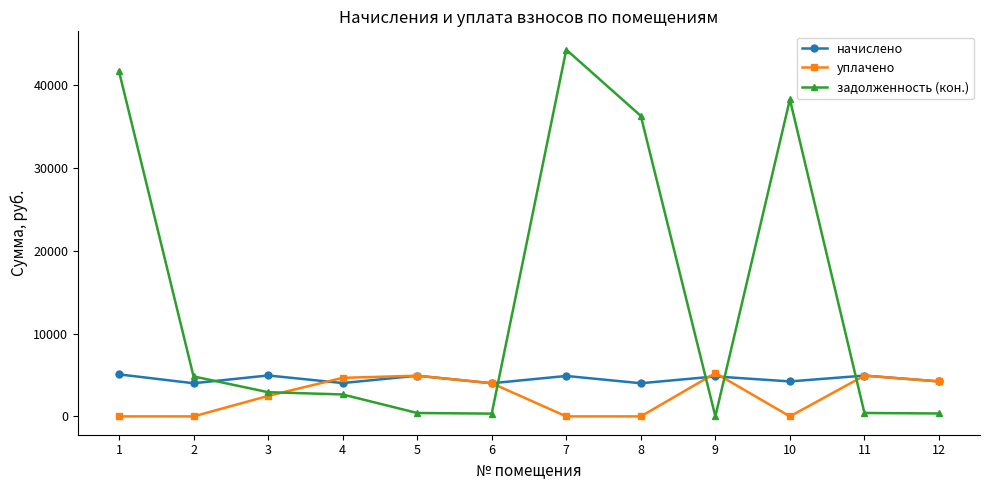

What is the highest value of the уплачено series?

5223.8